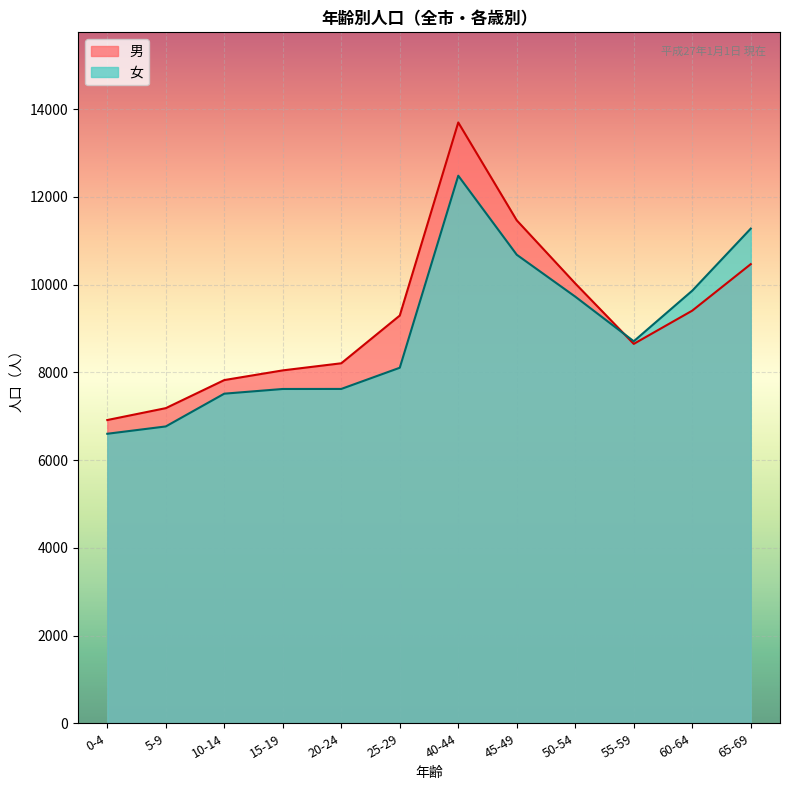

How many values in the 男 series exceed 9295?

5